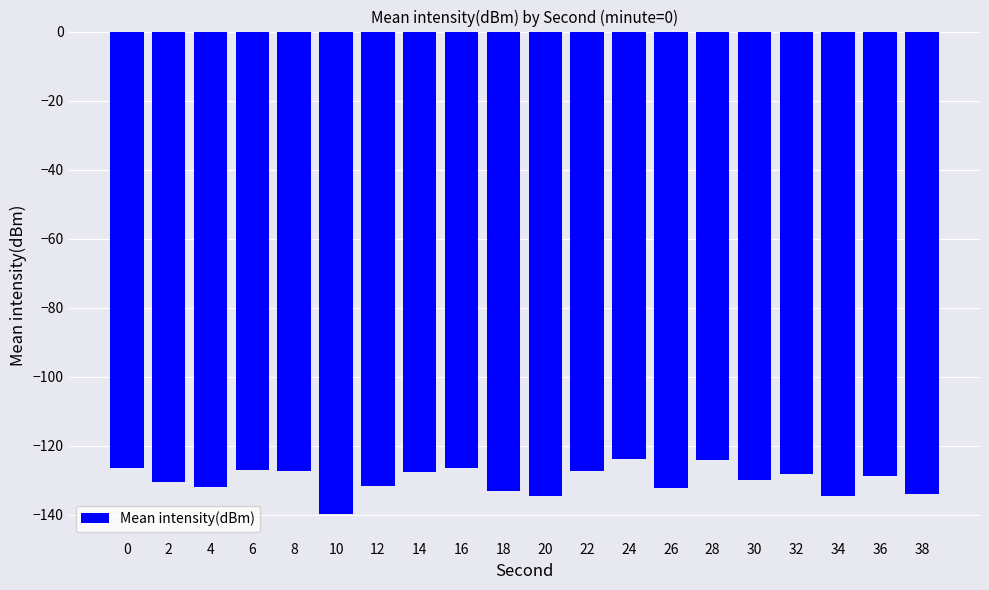

What is the difference between the values at 22 and 38?

6.4